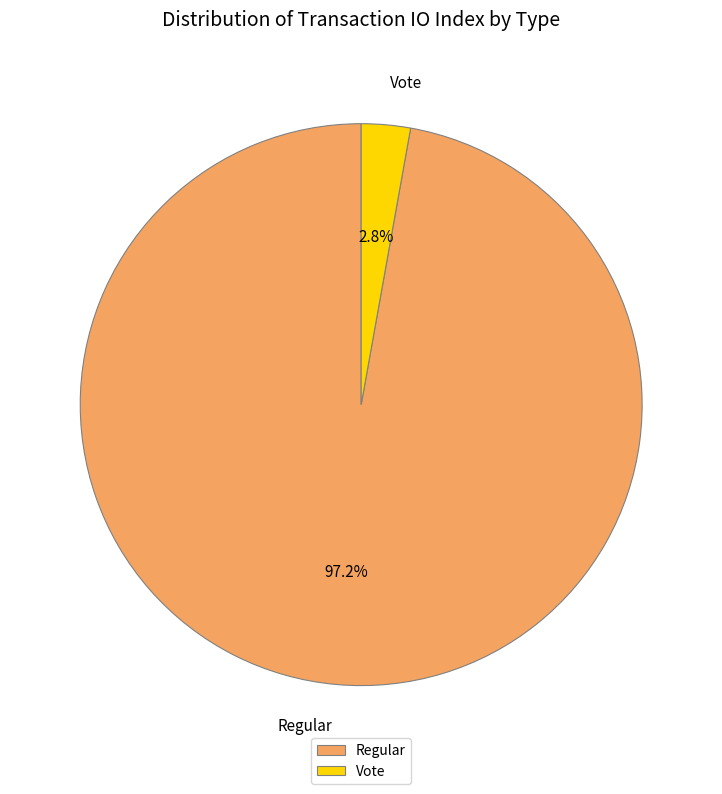

Which category accounts for the majority?

Regular